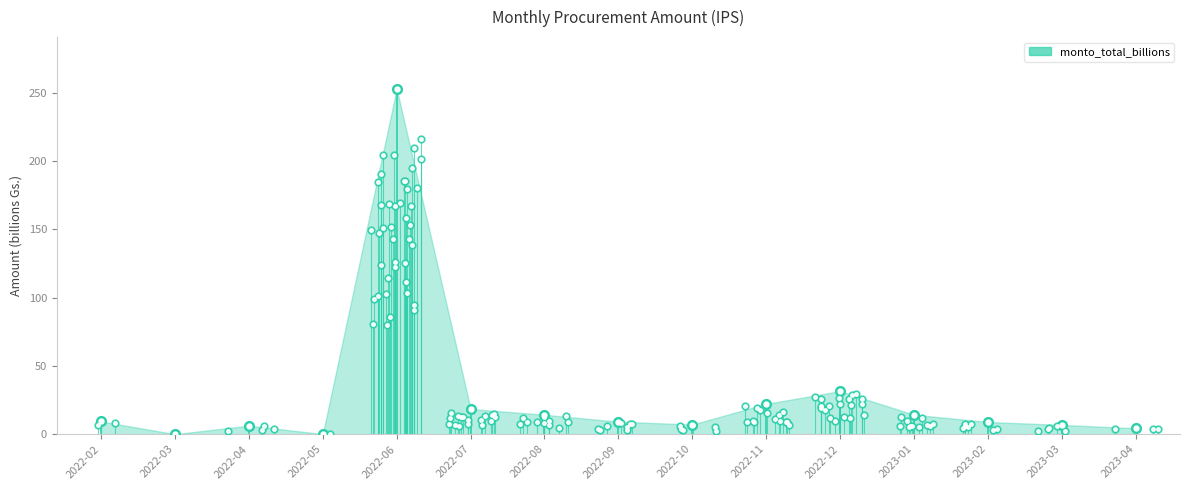

What value does the data have at 2023-04?

4.3